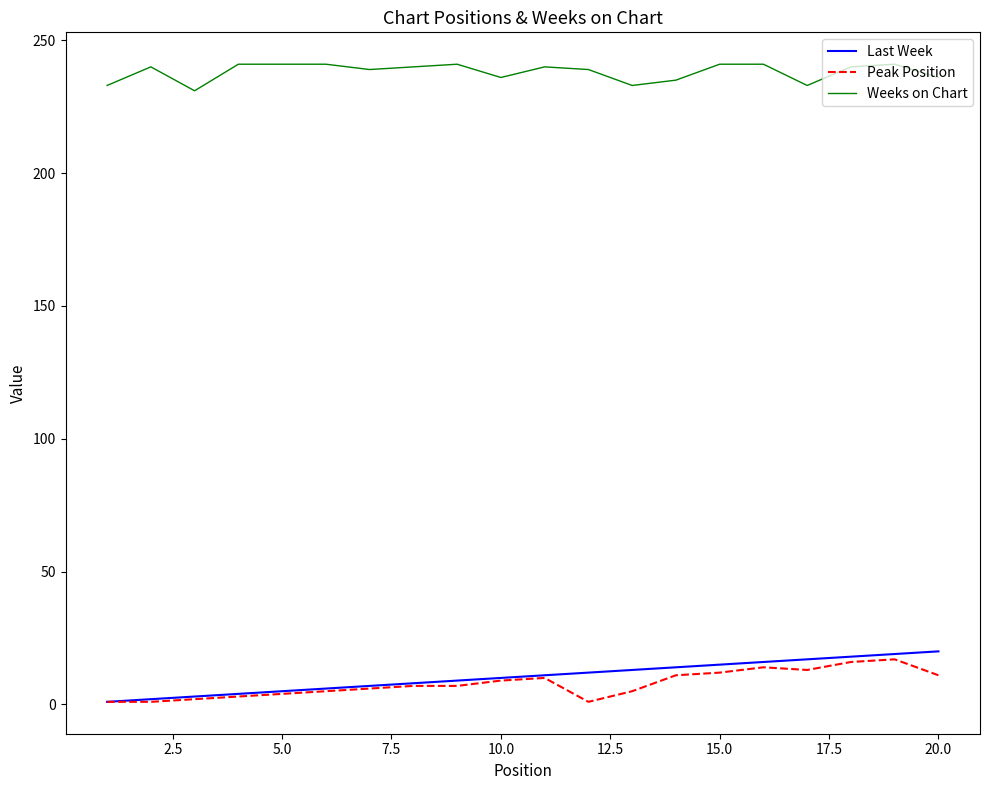

Which series has the largest total across all categories?

Weeks on Chart